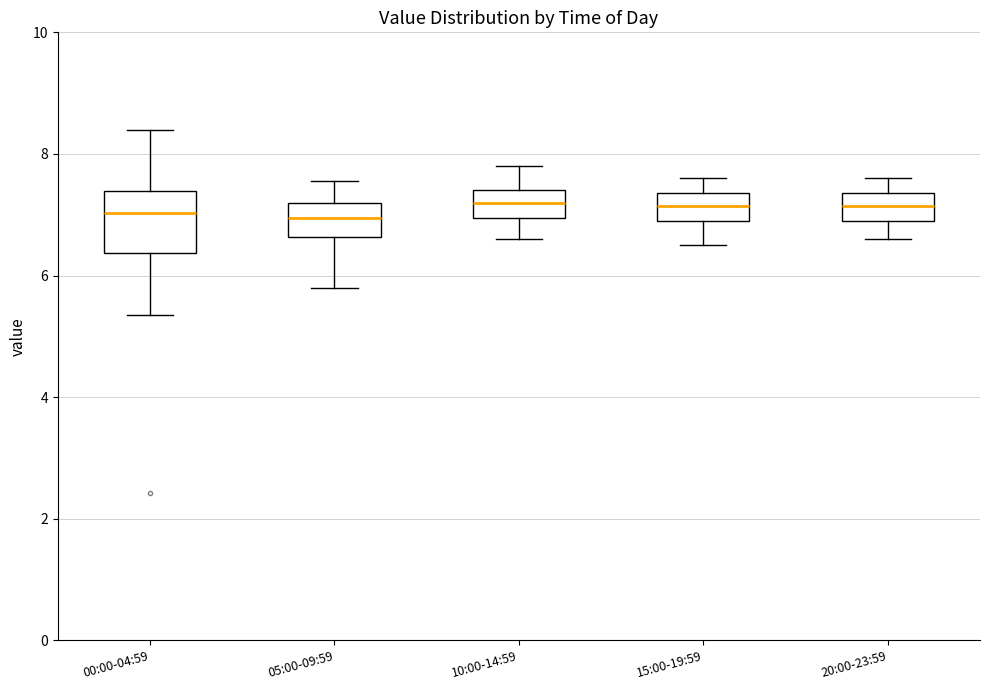

Reading left to right, transcribe this box plot: for each box, give where its median line is, the range the box spans, and where its two whiskers end, as read against the y-axis. The values are not printed on the chart, so give them approximately, as read against the axis.

00:00-04:59: median 7.0, box 6.4 to 7.4, whiskers 5.4 to 8.4
05:00-09:59: median 7.0, box 6.6 to 7.2, whiskers 5.8 to 7.6
10:00-14:59: median 7.2, box 7.0 to 7.4, whiskers 6.6 to 7.8
15:00-19:59: median 7.2, box 7.0 to 7.4, whiskers 6.6 to 7.6
20:00-23:59: median 7.2, box 7.0 to 7.4, whiskers 6.6 to 7.6